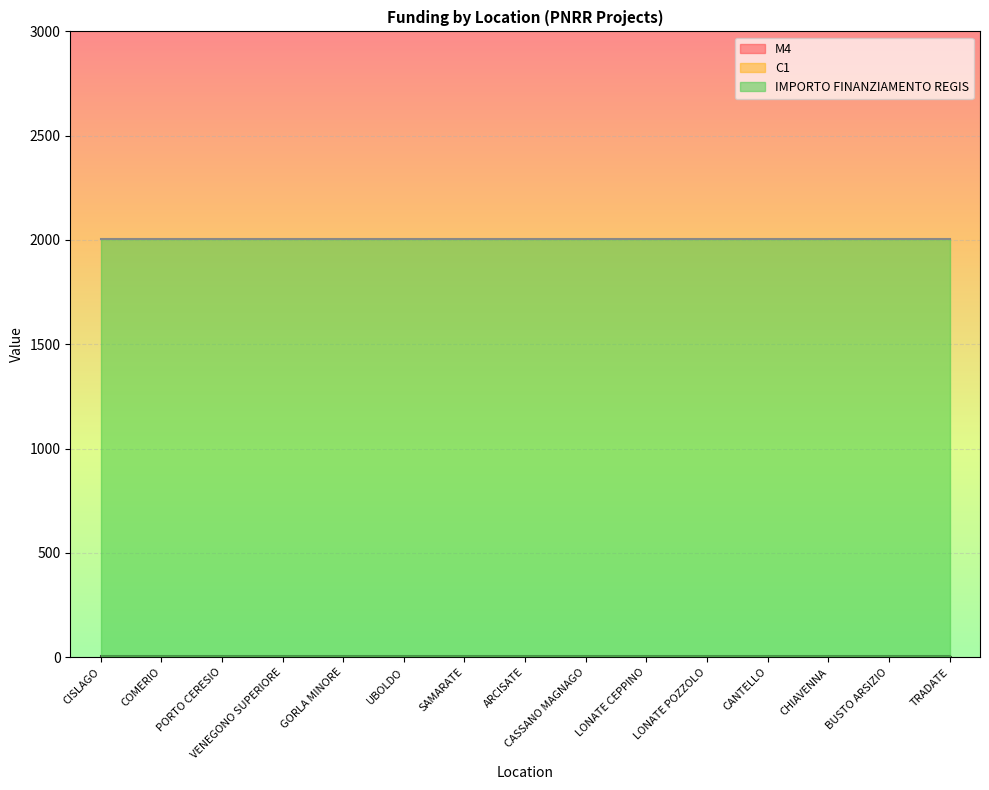

What are all the series names shown in the legend?

M4, C1, IMPORTO FINANZIAMENTO REGIS